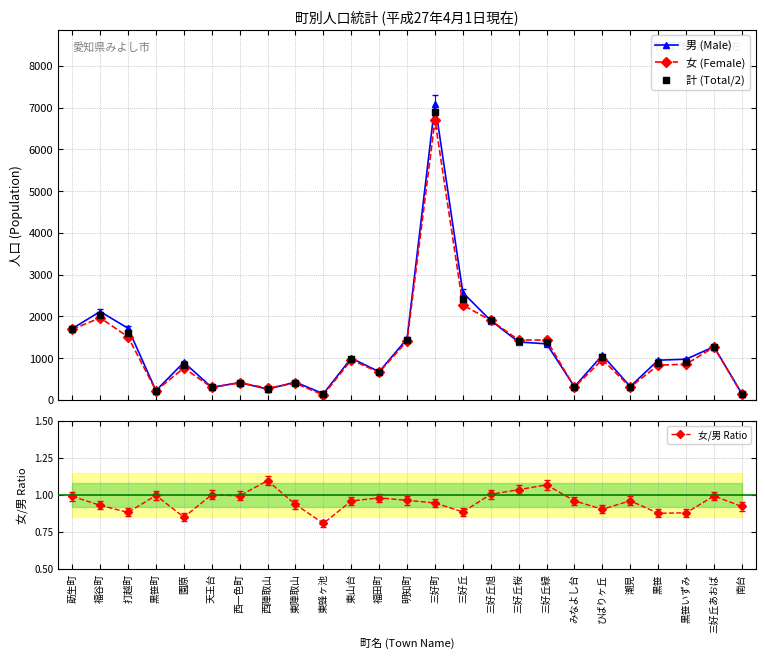

Which series contains the lowest Y value?

女/男 Ratio